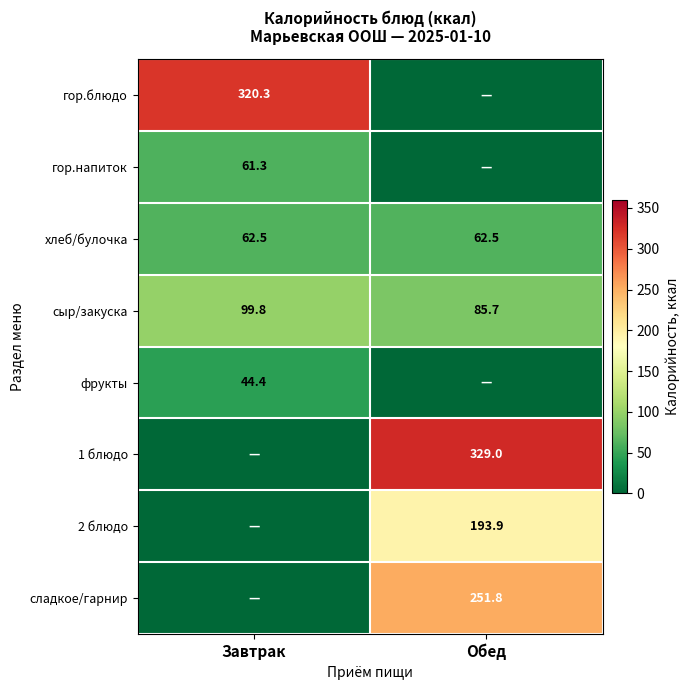

True or false: сладкое/гарнир has a value of 251.8 at Обед.

True